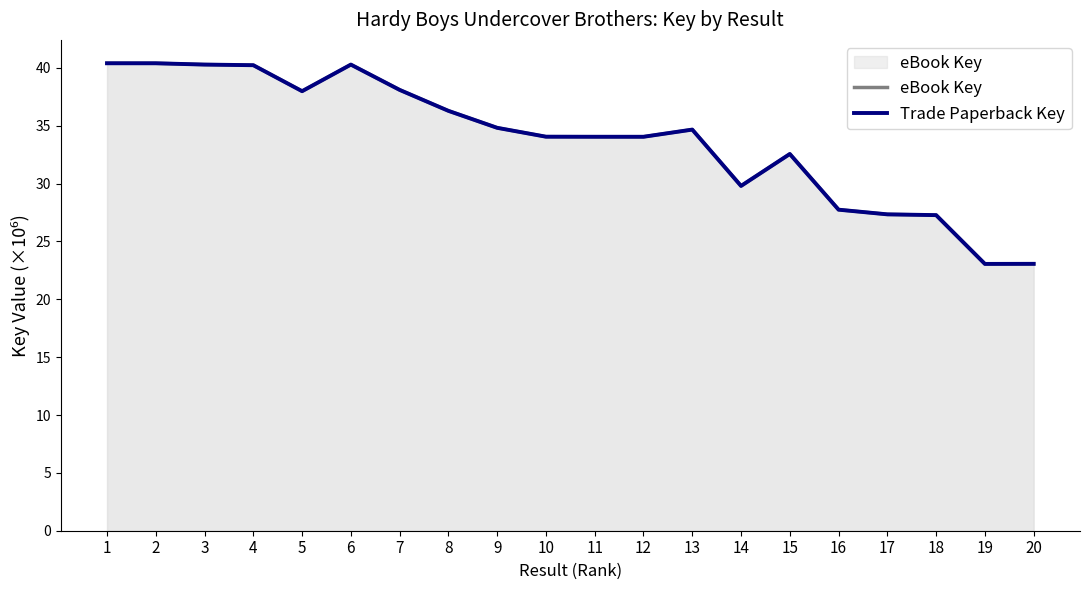

At which category does the chart reach its peak across all series?

1